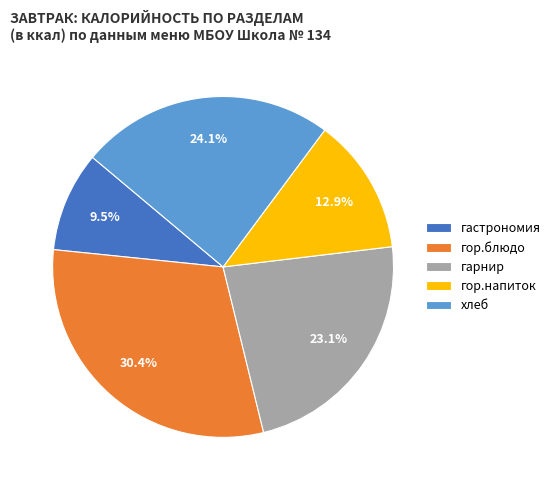

To the nearest percent, what is the combined percentage of гарнир and гастрономия?

33%